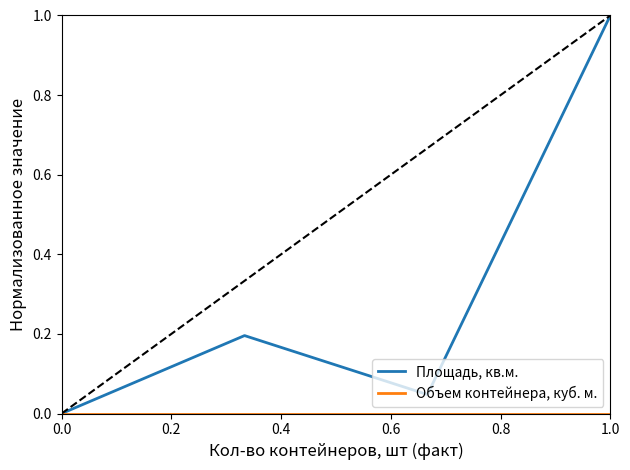

Which series has the largest total across all categories?

Площадь, кв.м.